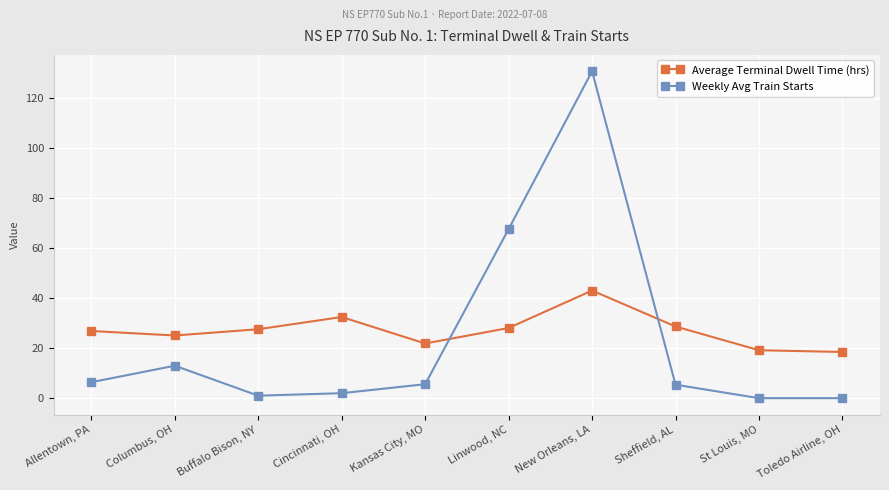

What are all the series names shown in the legend?

Average Terminal Dwell Time (hrs), Weekly Avg Train Starts